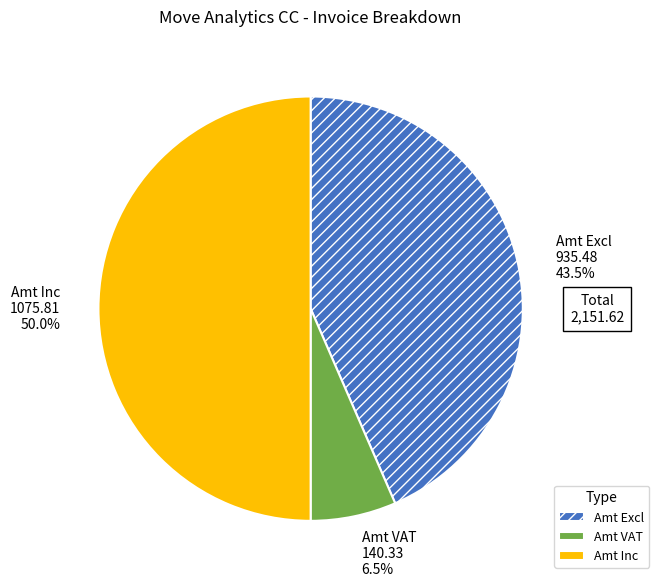

Between Amt Excl and Amt Inc, which is larger?

Amt Inc